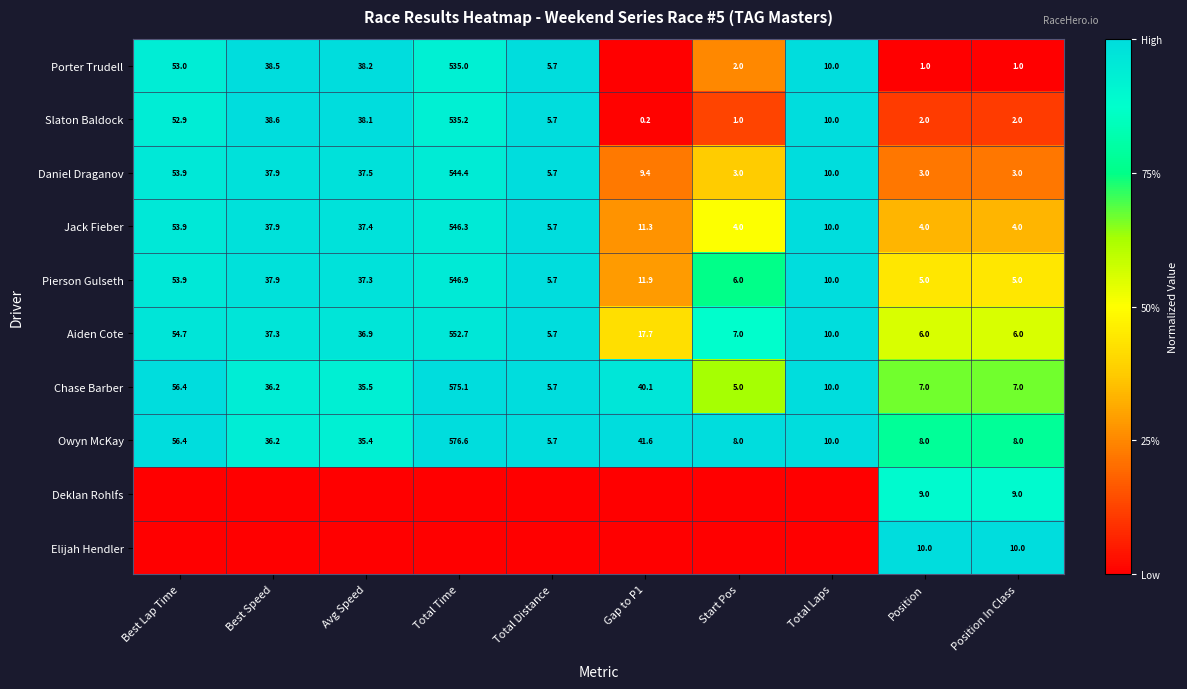

The value of Owyn McKay at Best Lap Time is 1.5. True or false?

False